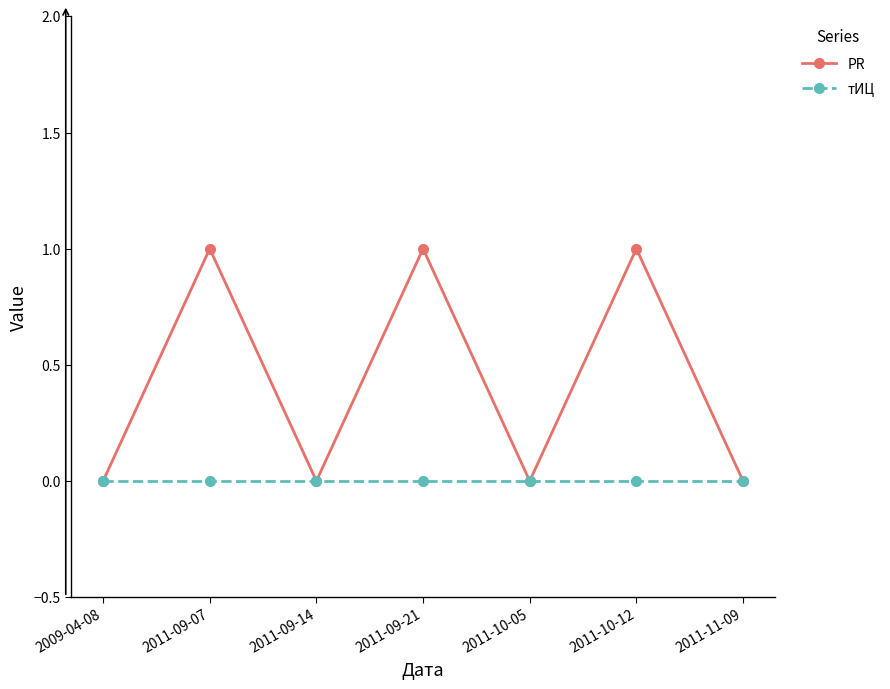

Which series has the largest total across all categories?

PR